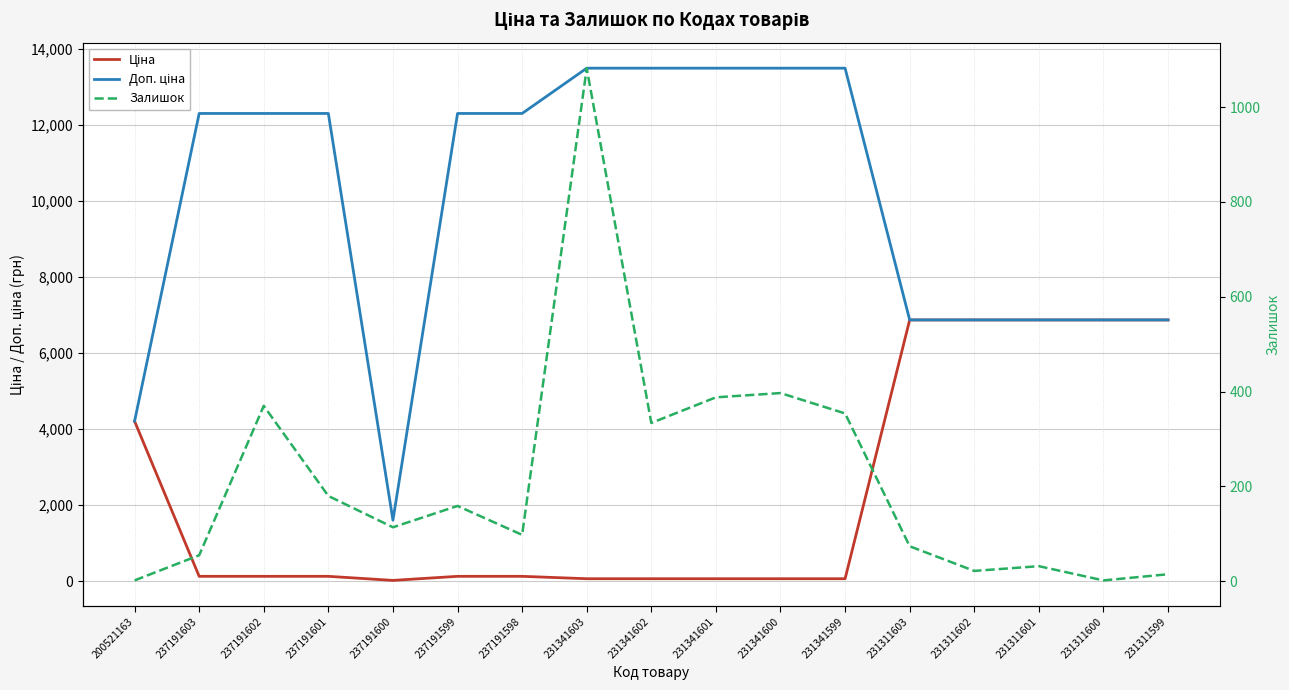

How many interior local valleys does the Залишок series have?

5